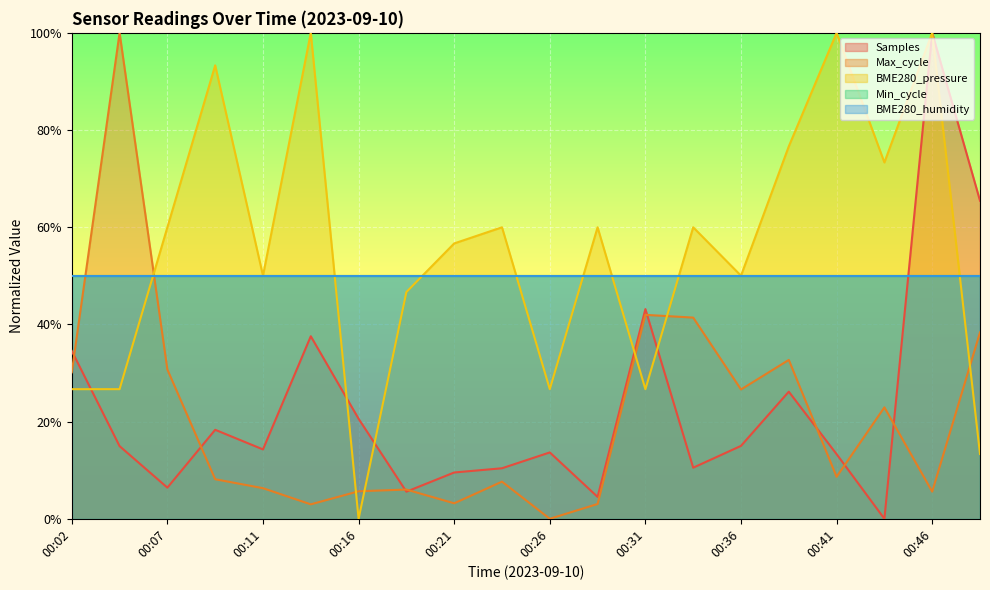

True or false: Samples has more than 1 interior local peaks.

True